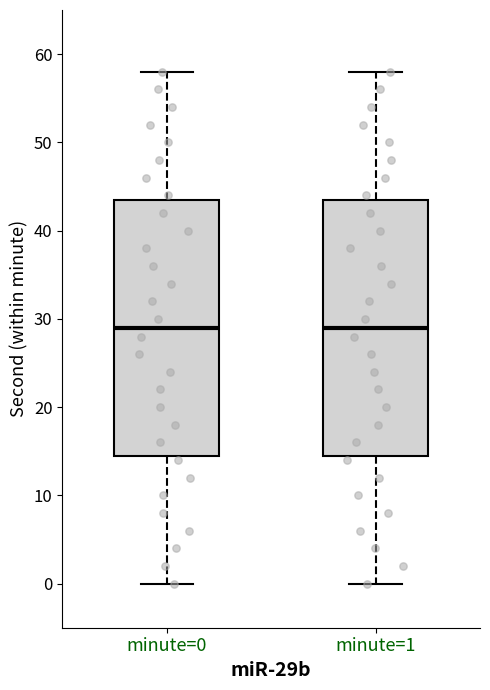

Where is the lower edge of the box for minute=0 on the y-axis? The values are not printed on the chart, so give them approximately, as read against the axis.

15